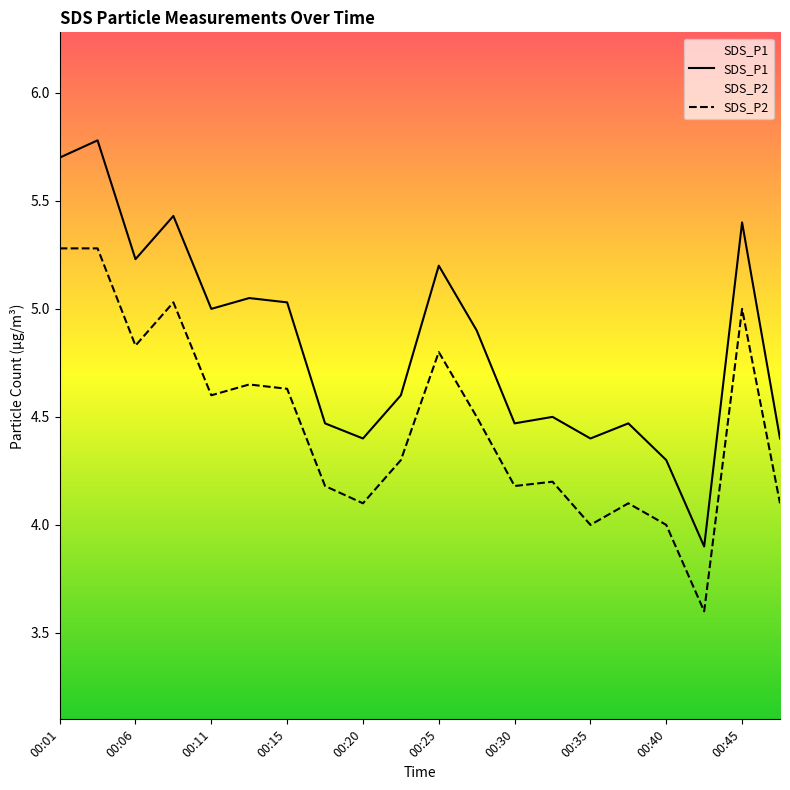

At 00:15, list the series in order from smallest to largest.

SDS_P2, SDS_P1